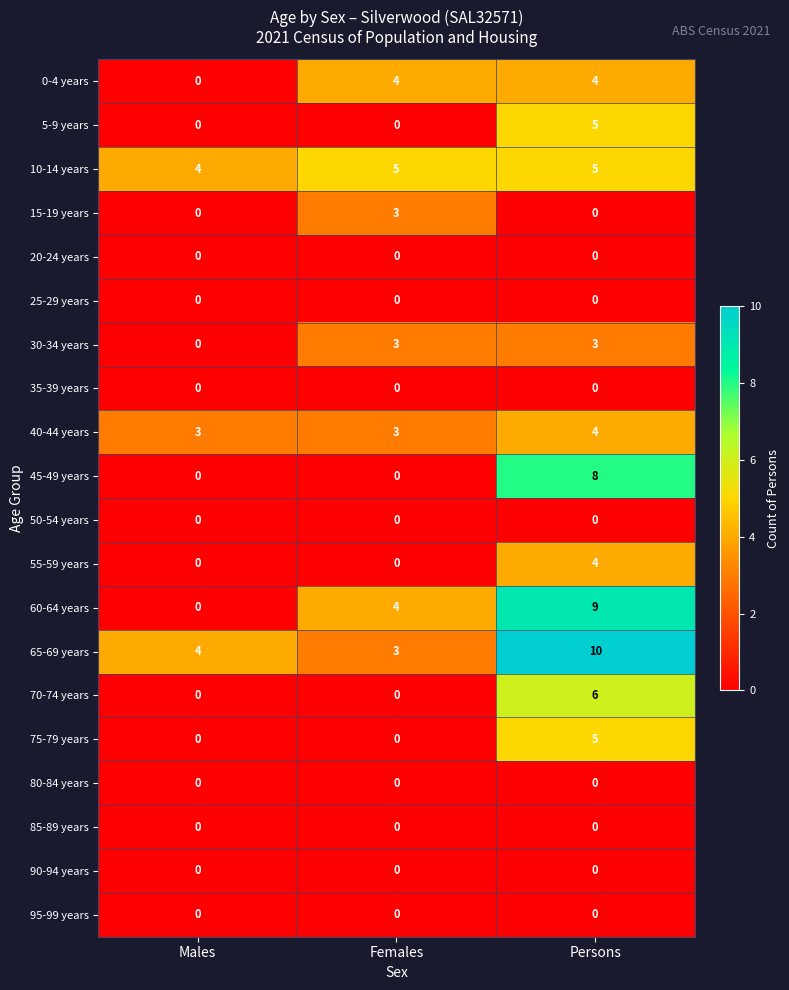

The 90-94 years series shows 0 at Males. True or false?

True